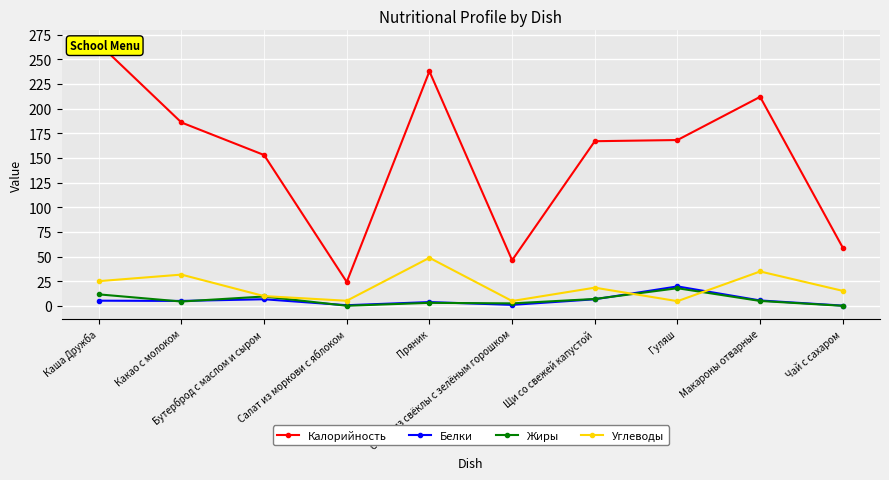

Rank the series at Каша Дружба from highest to lowest value.

Калорийность, Углеводы, Жиры, Белки